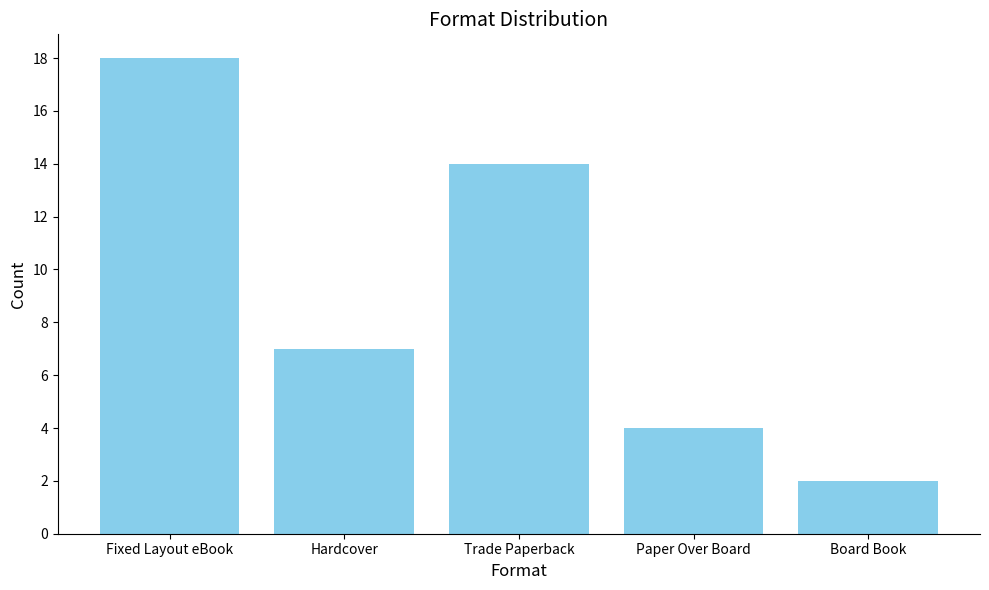

What is the maximum value shown in the chart?

18